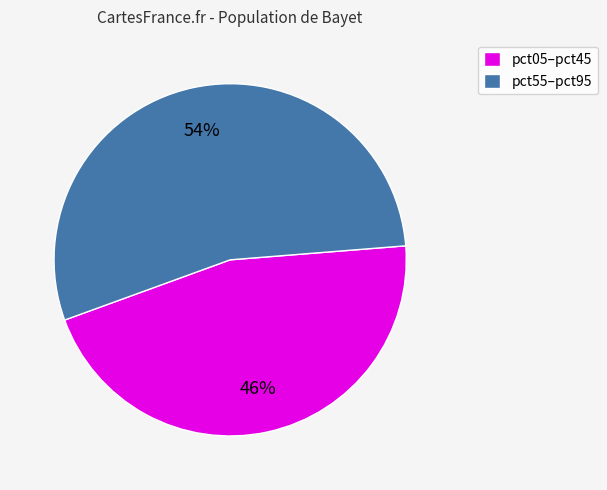

Combined, do pct55–pct95 and pct05–pct45 account for over 50%?

Yes